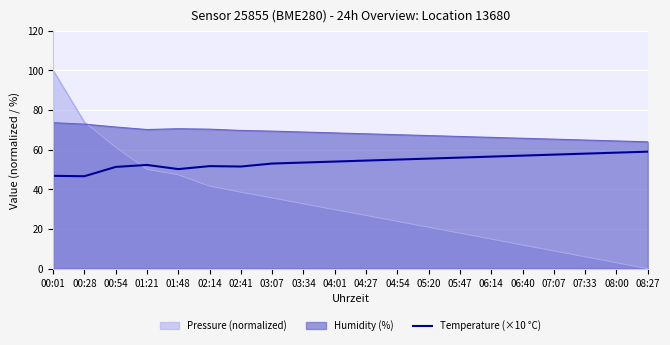

List the series in order of their overall mean, lowest first.

Pressure (normalized), Temperature (×10 °C), Humidity (%)